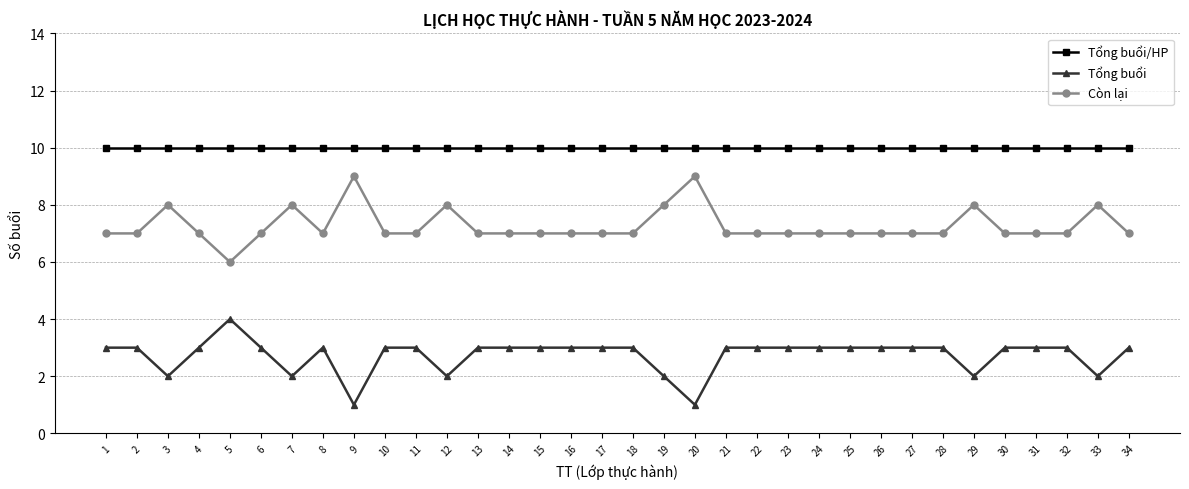

What is the total value across all series at 26?

20